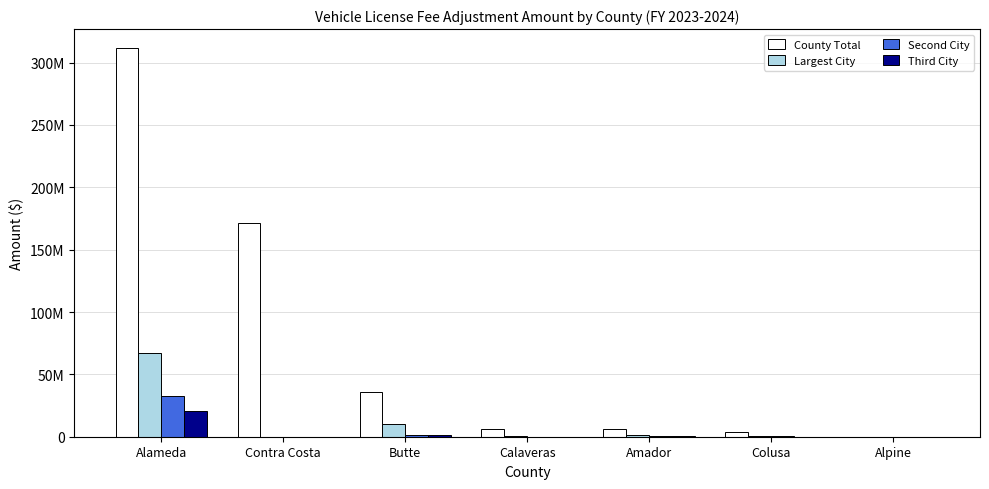

Rank the series at Alameda from lowest to highest value.

Third City, Second City, Largest City, County Total